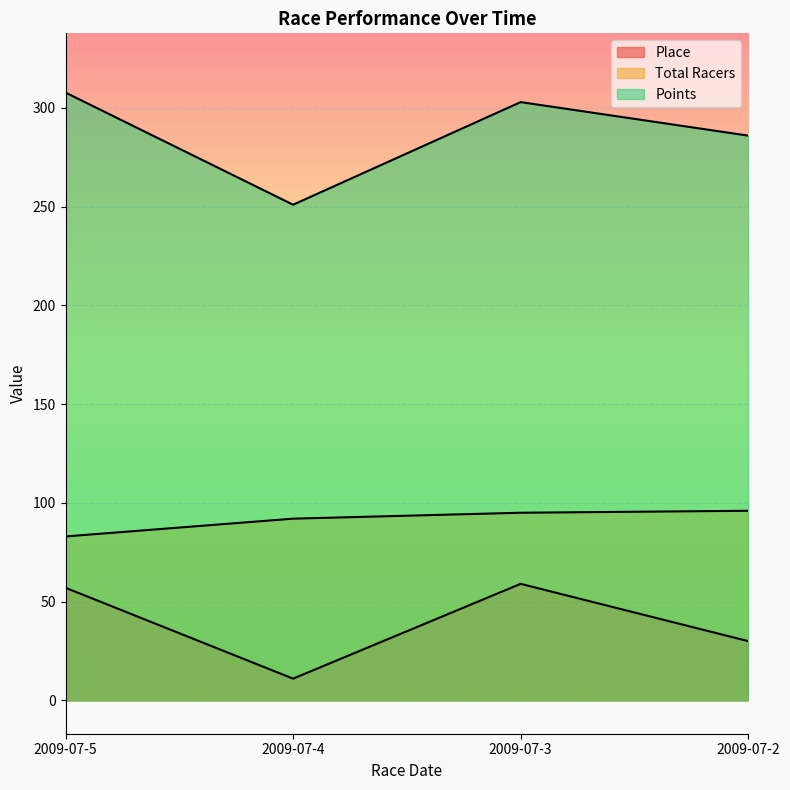

Where does the Total Racers series first go above 95?

2009-07-2